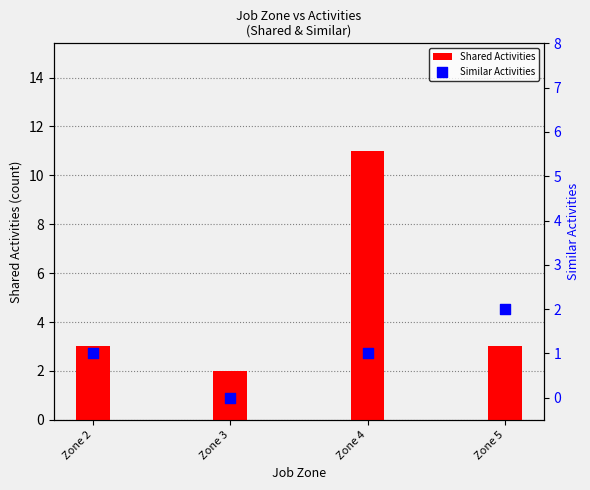

Which series reaches the minimum Y coordinate?

Similar Activities